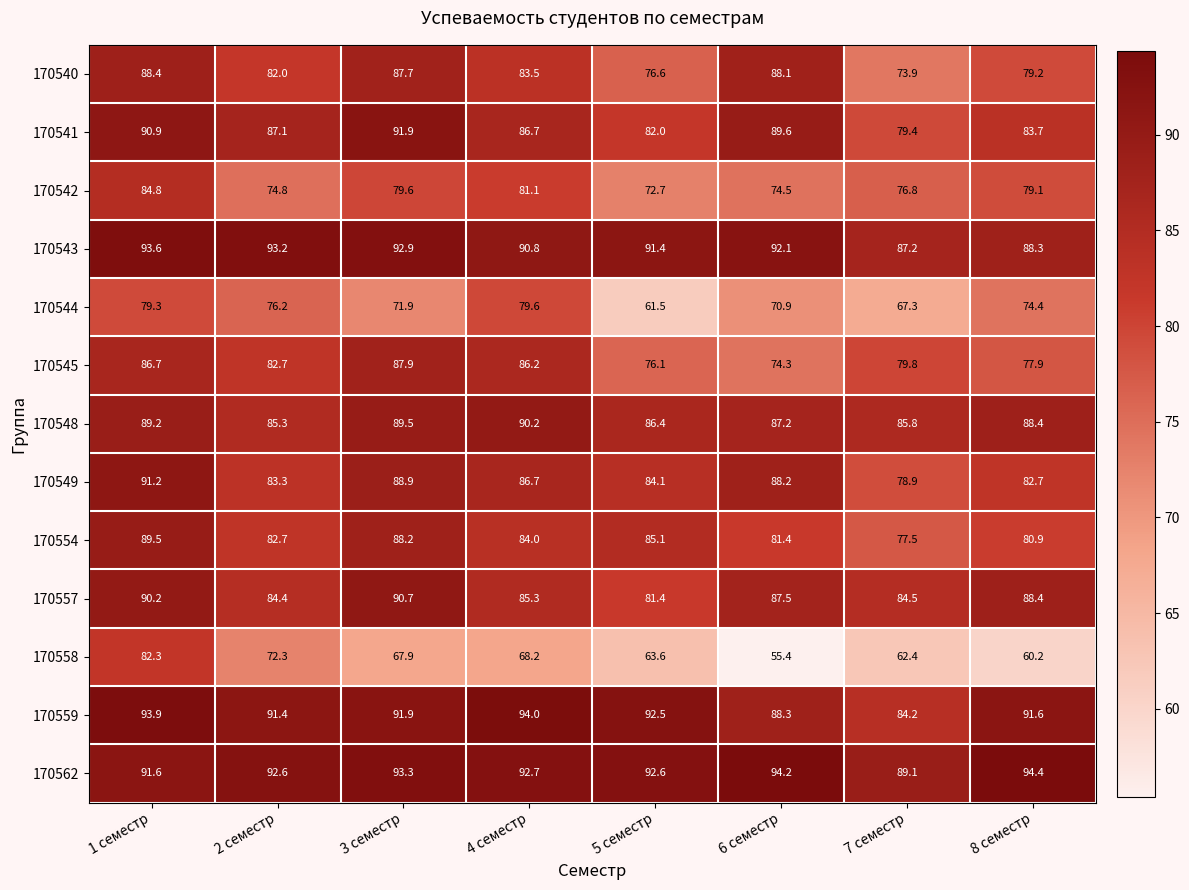

List the series in order of their peak value, highest first.

170562, 170559, 170543, 170541, 170549, 170557, 170548, 170554, 170540, 170545, 170542, 170558, 170544